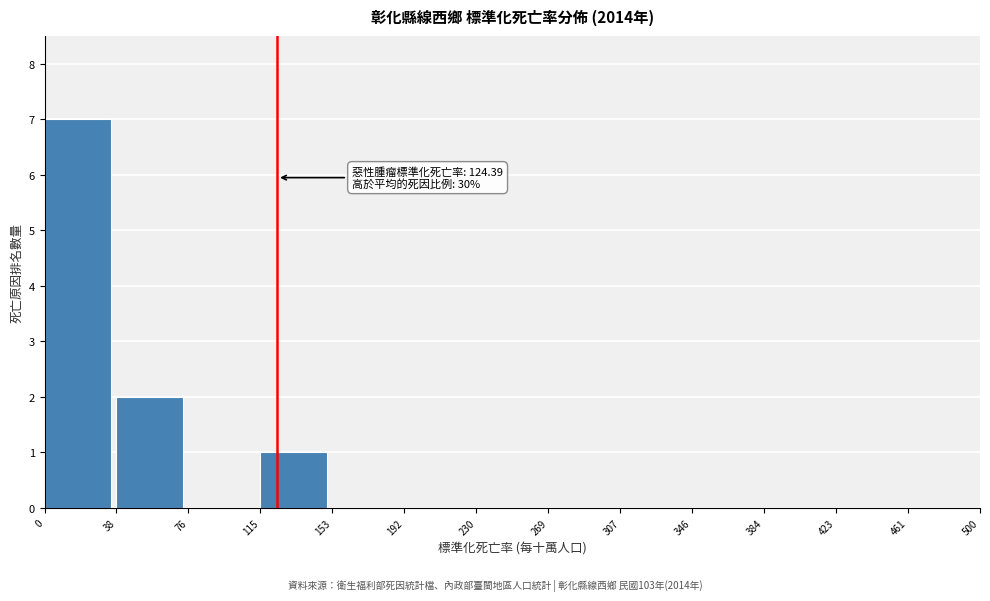

Which range on the x-axis has the tallest bar?

0 to 38